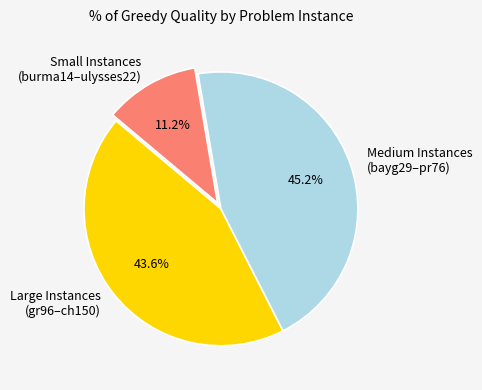

Rank the categories by value from lowest to highest.

Small Instances (burma14–ulysses22), Large Instances (gr96–ch150), Medium Instances (bayg29–pr76)